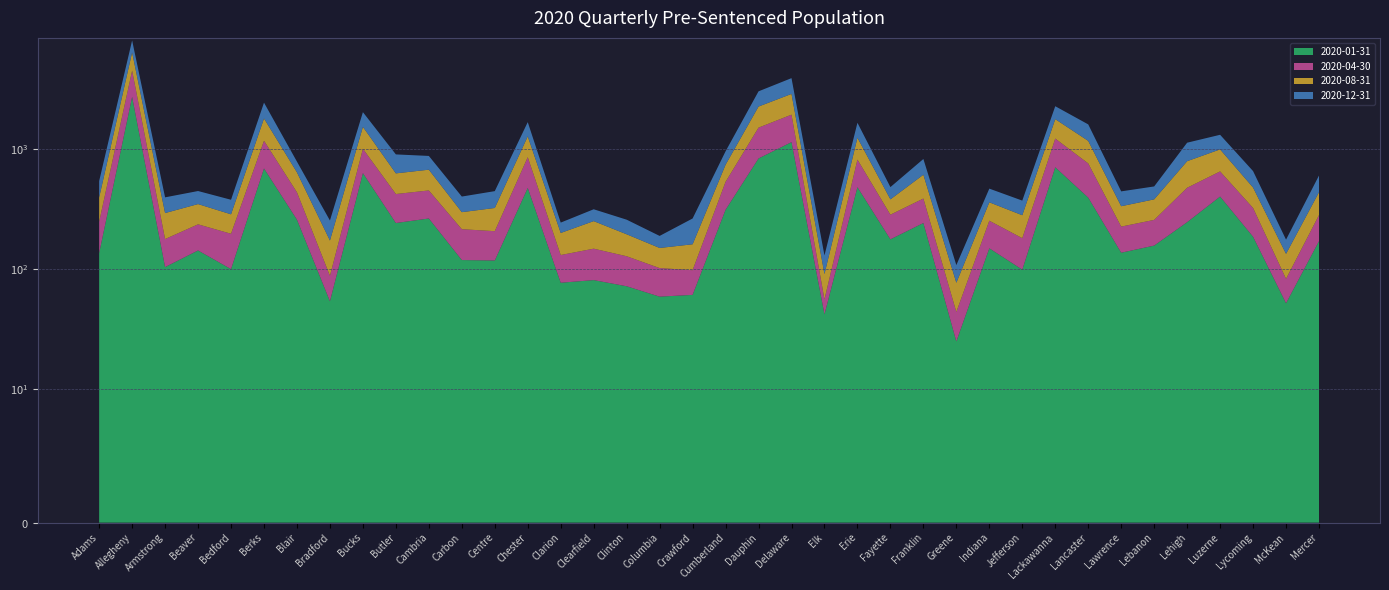

Reading left to right, list all the values displayed in this chart.

2020-01-31: 136	2718	104	143	100	689	258	54	630	242	264	119	118	474	77	81	72	59	61	312	835	1141	42	481	177	242	25	149	99	705	394	137	157	246	402	186	52	171
2020-04-30: 112	1782	74	93	97	483	178	34	375	180	188	96	89	381	54	67	56	43	37	221	672	792	14	336	107	145	19	104	82	517	365	89	100	230	249	137	31	111
2020-08-31: 147	1878	115	112	89	625	203	85	525	205	221	83	116	420	69	103	67	48	63	207	751	944	35	425	97	224	33	107	100	552	410	108	124	316	342	155	51	155
2020-12-31: 146	1644	103	99	92	637	146	81	498	275	203	104	123	400	44	64	63	39	103	217	765	1016	39	412	101	215	31	108	91	498	435	110	107	337	321	177	42	165